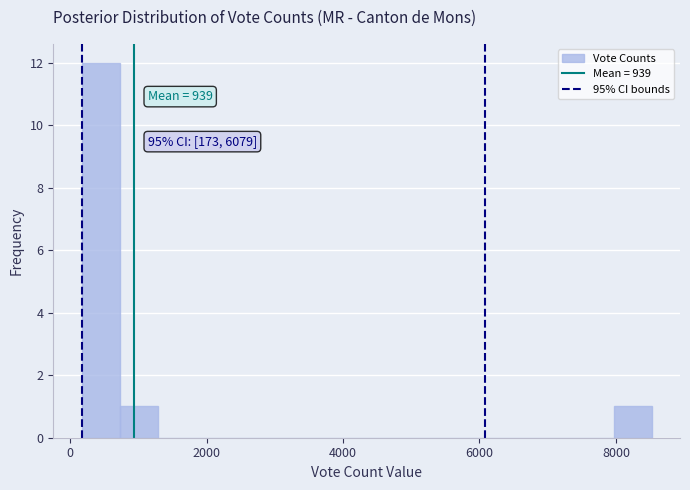

Around what value on the x-axis is the tallest bar? Give the approximate position of its centre, as read against the axis.

400